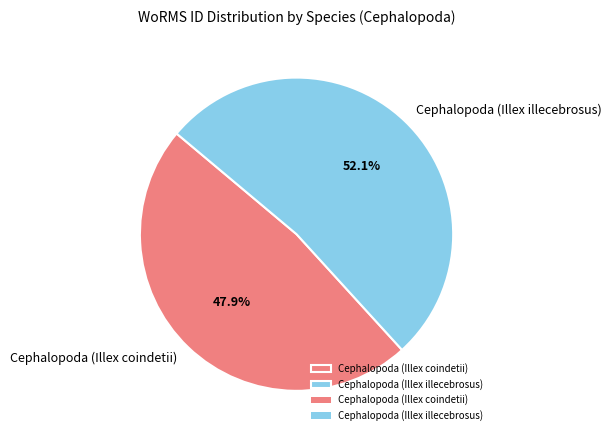

Rank the categories by value from highest to lowest.

Cephalopoda (Illex illecebrosus), Cephalopoda (Illex coindetii)